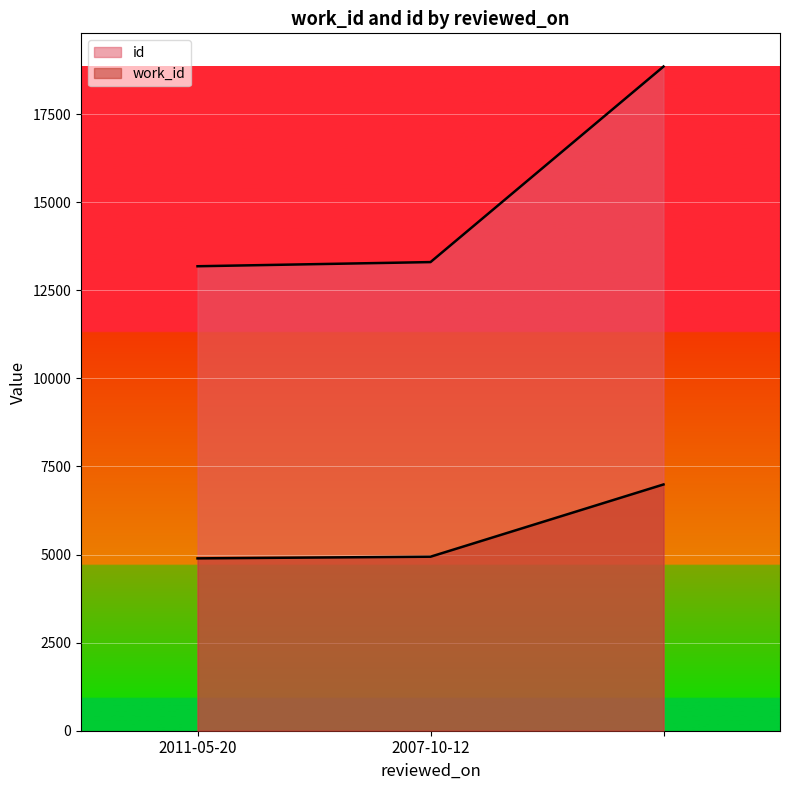

At 2011-05-20, list the series in order from smallest to largest.

work_id, id